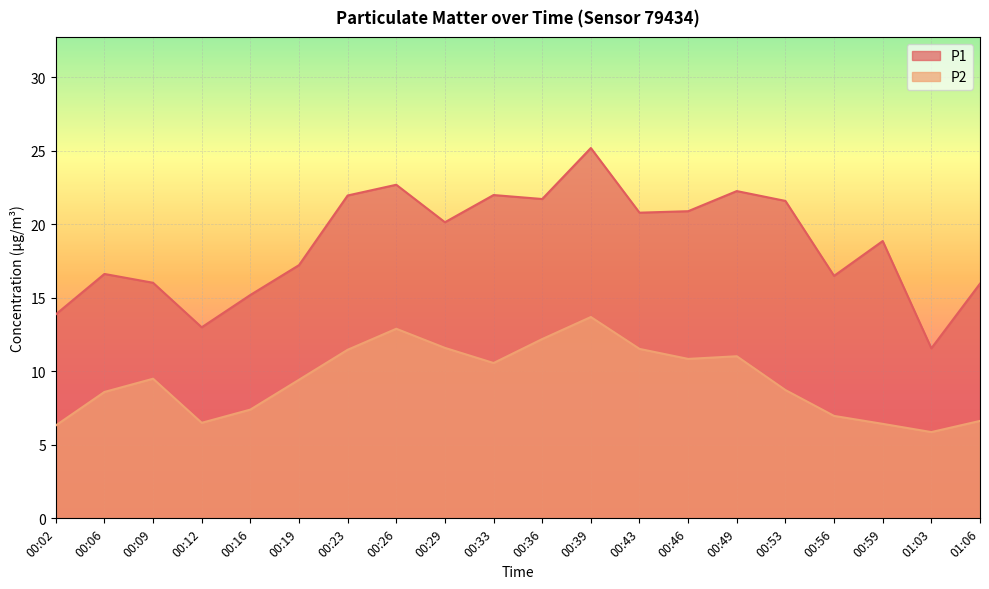

How many lines are shown in the chart?

2